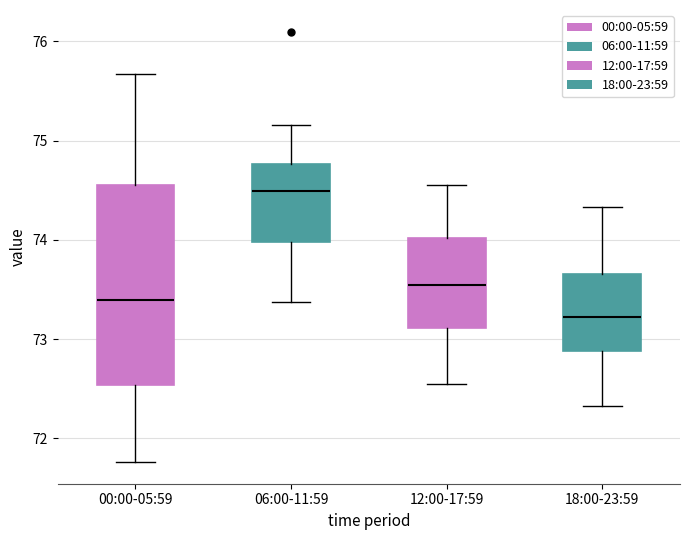

Comparing the boxes themselves (not the whiskers), which one is the tallest?

00:00-05:59